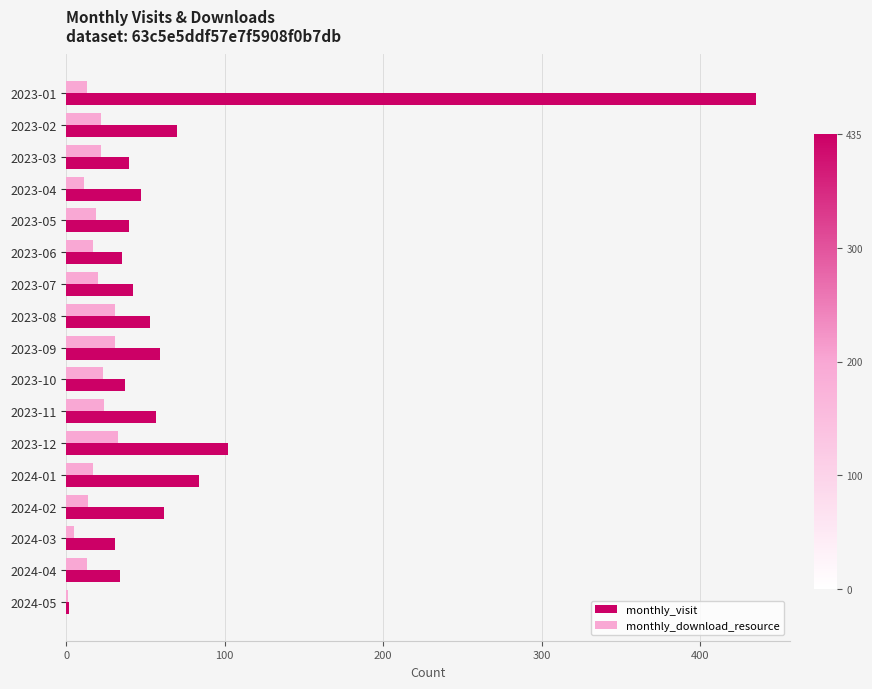

What is the sum of all monthly_download_resource values?

316